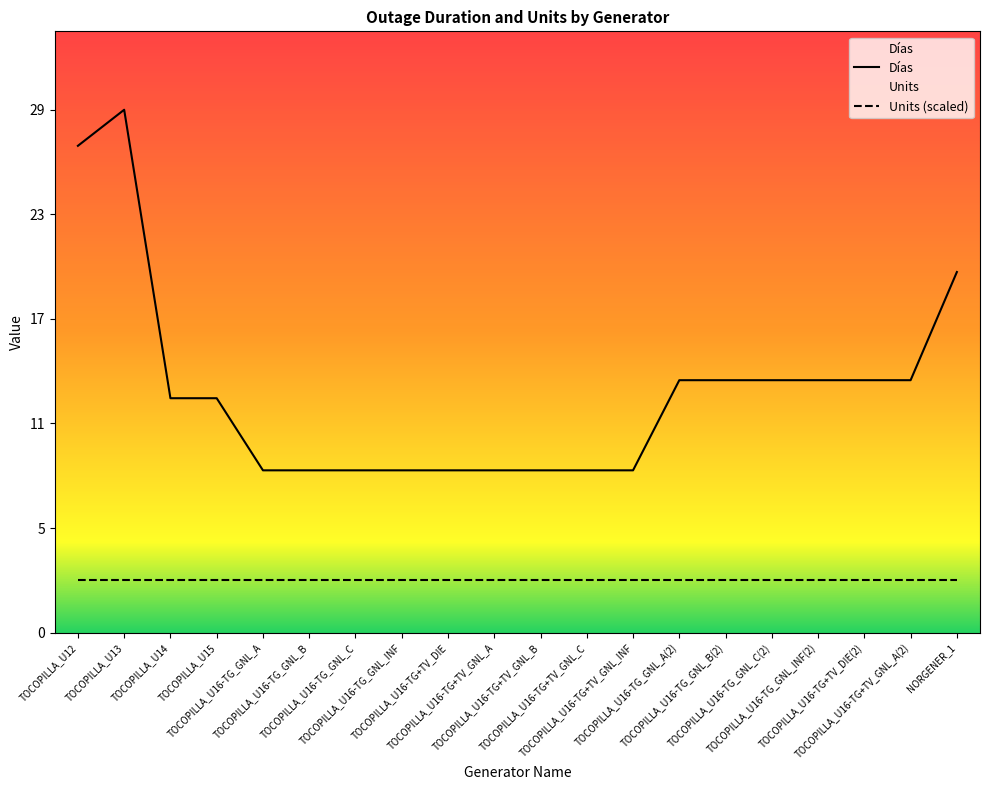

Which series changed the most between TOCOPILLA_U16-TG+TV_GNL_C and TOCOPILLA_U16-TG_GNL_A(2)?

Días